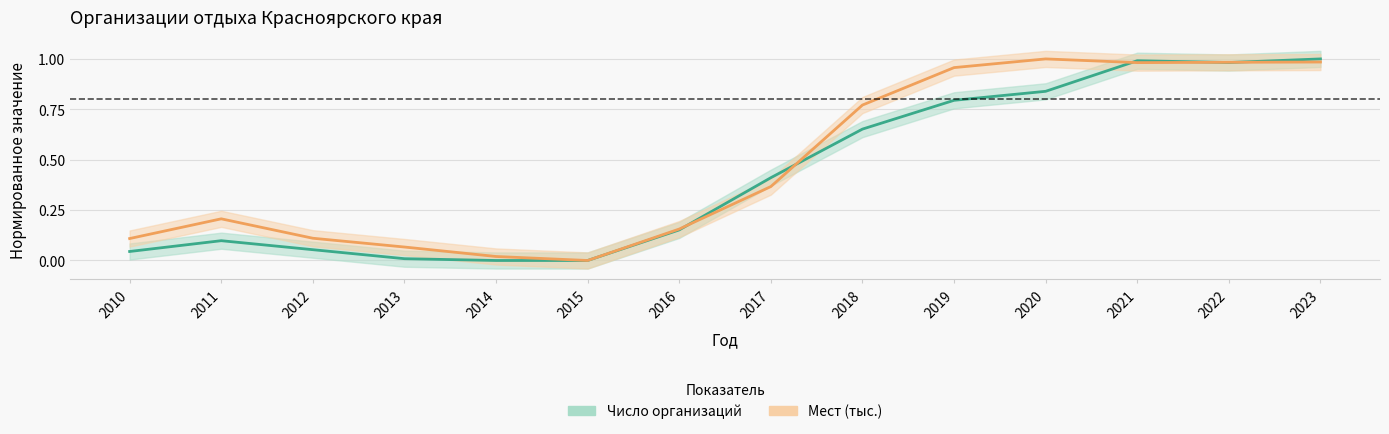

At which label is Мест (тыс.) closest to 0?

2015